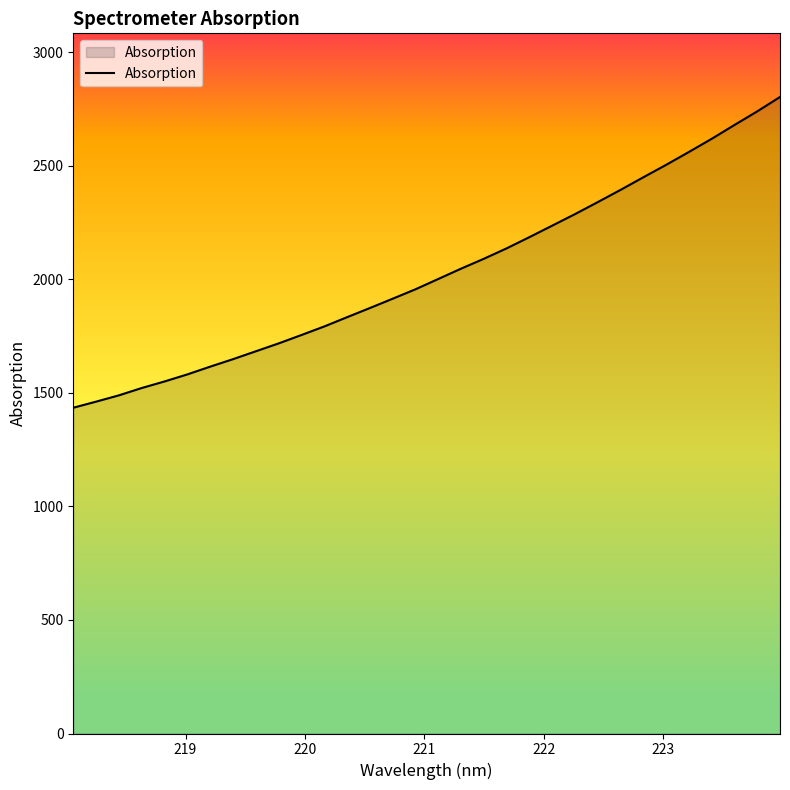

True or false: there are more than 2 points higher than both neighbors.

False